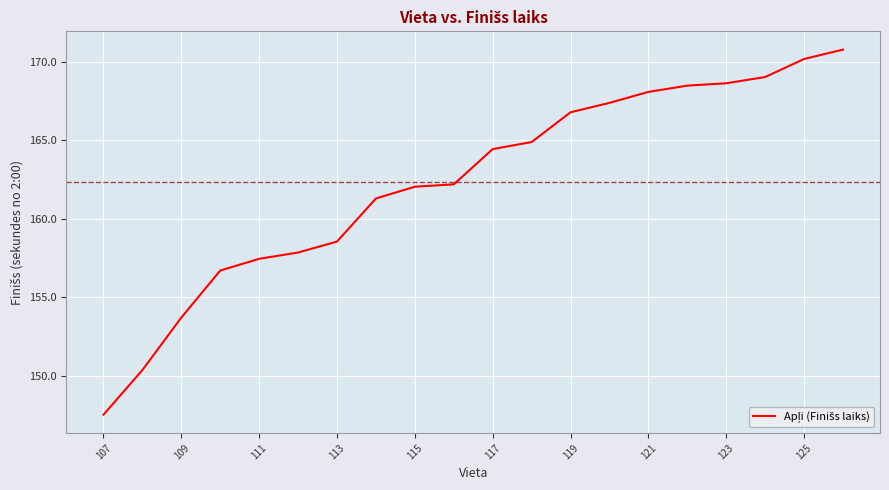

What is the maximum value shown in the chart?

170.8